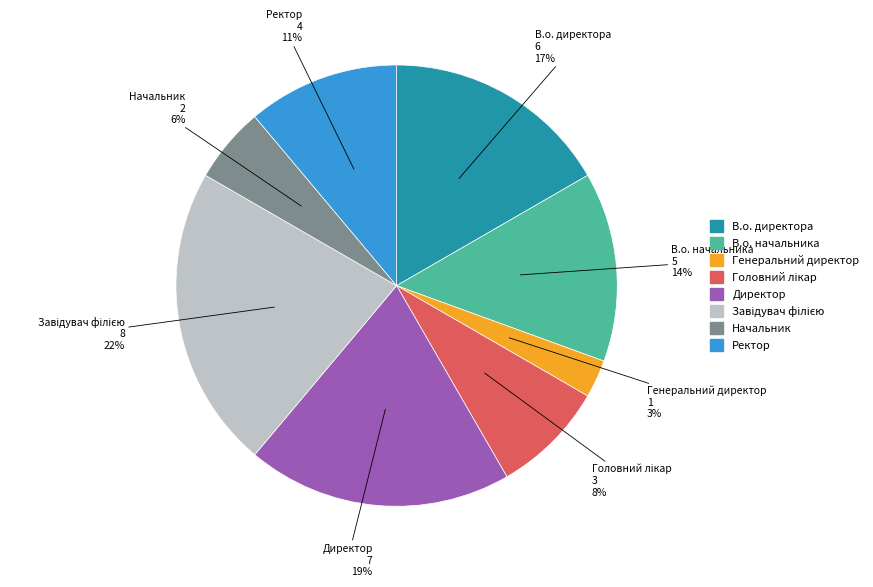

Between Ректор and В.о. директора, which is larger?

В.о. директора